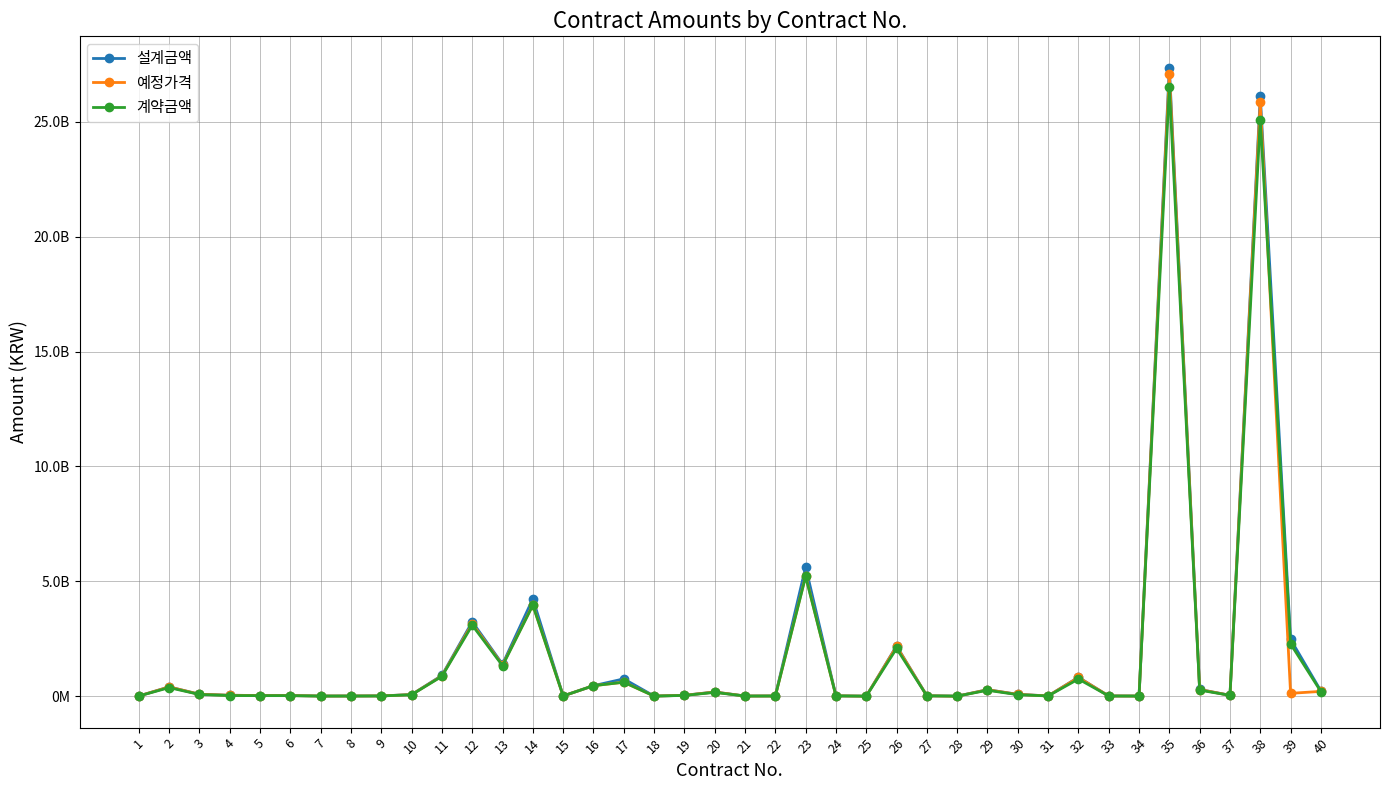

What is the approximate value of 계약금액 at 8, to the nearest 100?

7792000